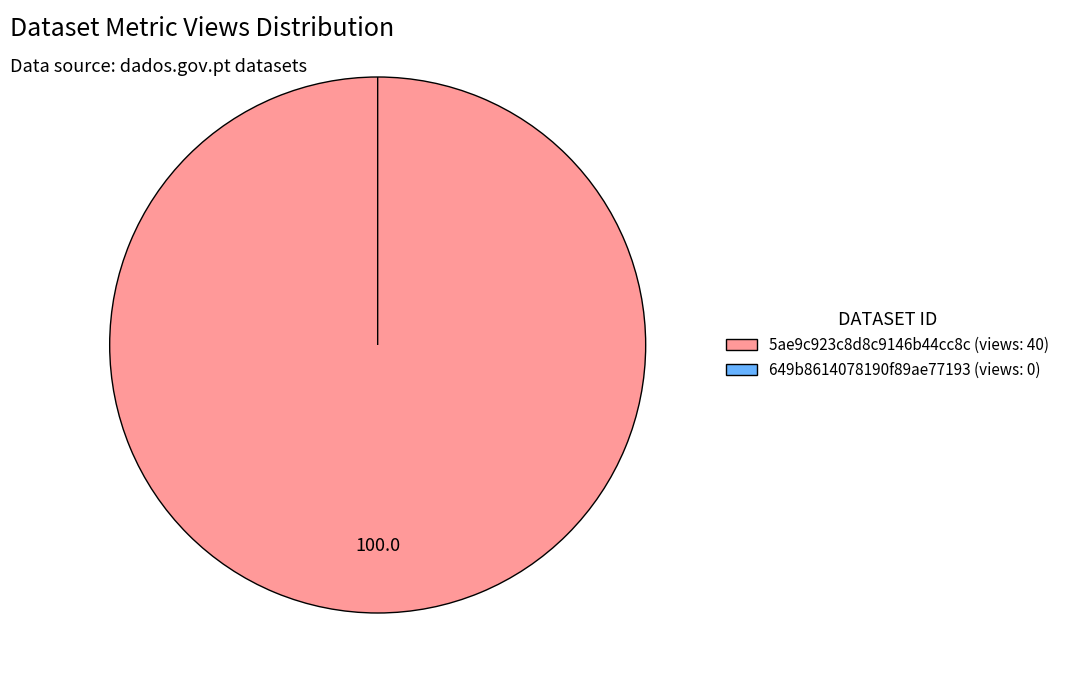

Which slice is the largest?

5ae9c923c8d8c9146b44cc8c